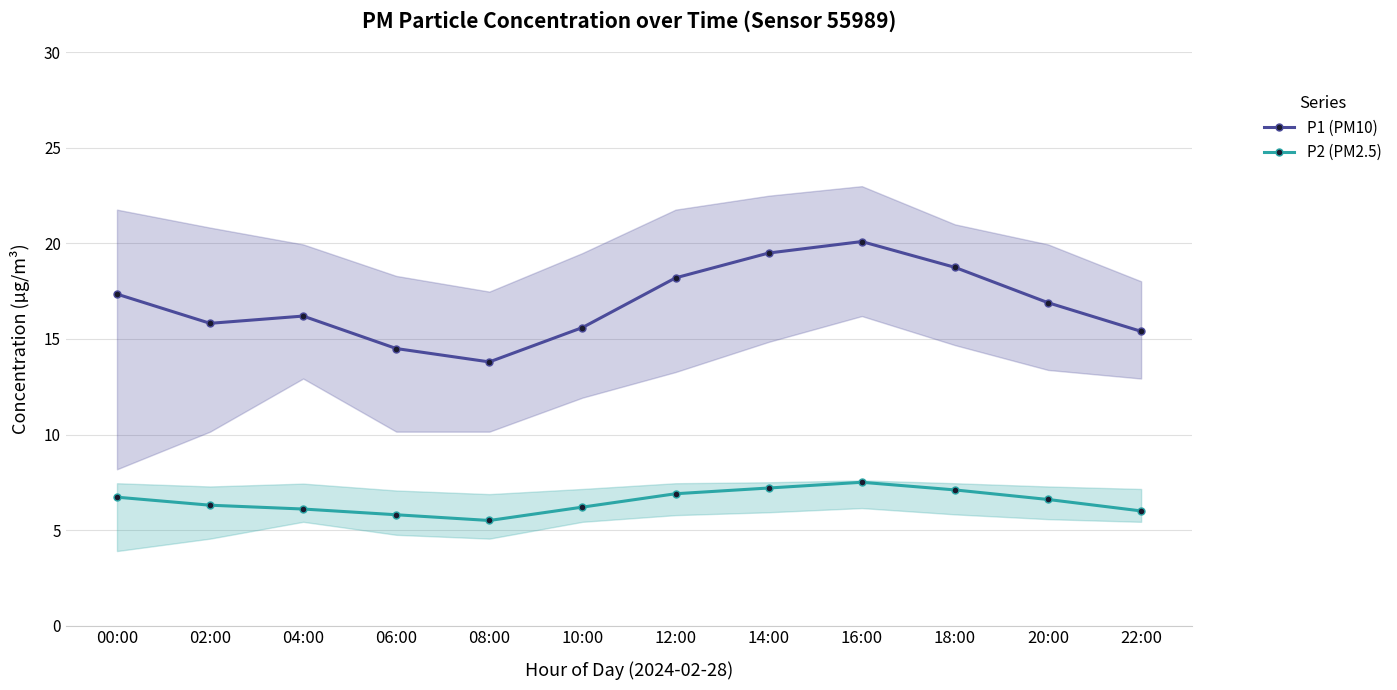

True or false: P1 (PM10) has more than 2 points higher than both neighbors.

False